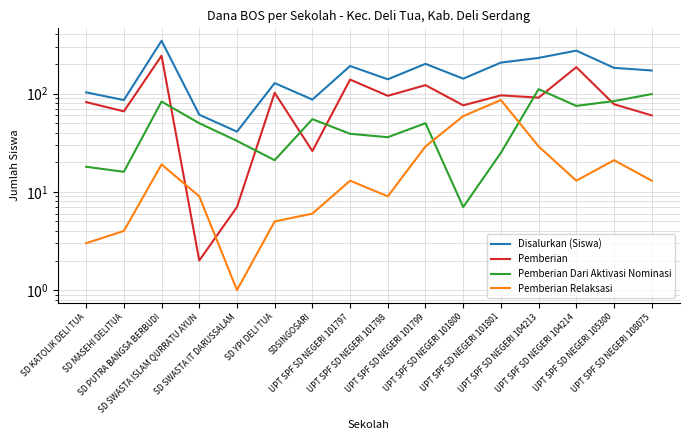

Which series has the largest total across all categories?

Disalurkan (Siswa)